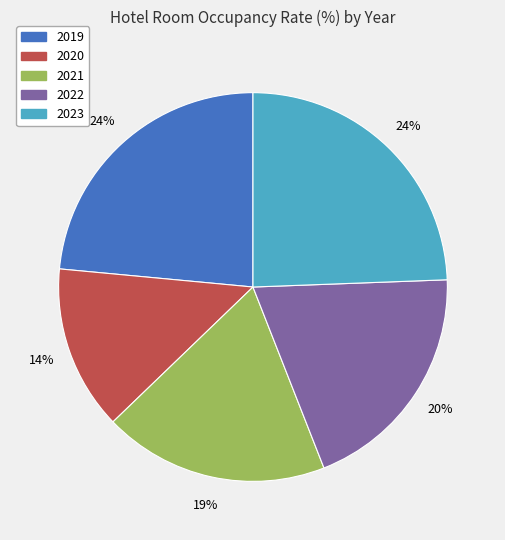

To the nearest percent, what is the average slice percentage?

20%